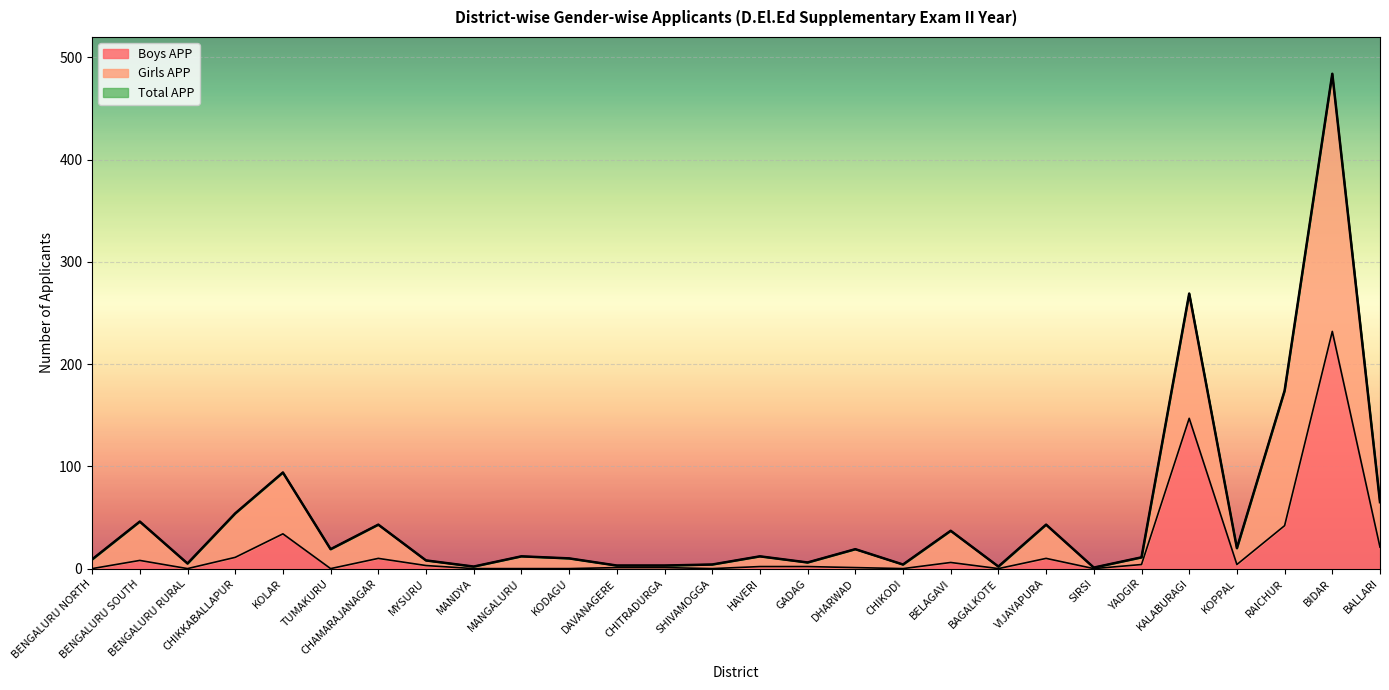

The value of Total APP at DHARWAD is 11. True or false?

False